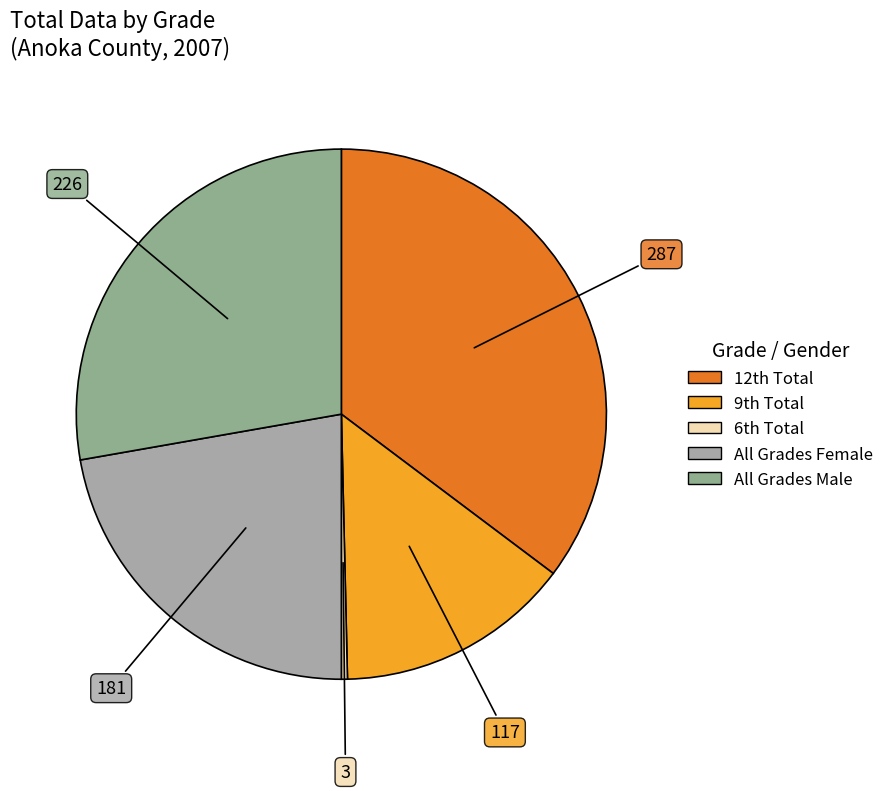

How many slices are in this pie chart?

5